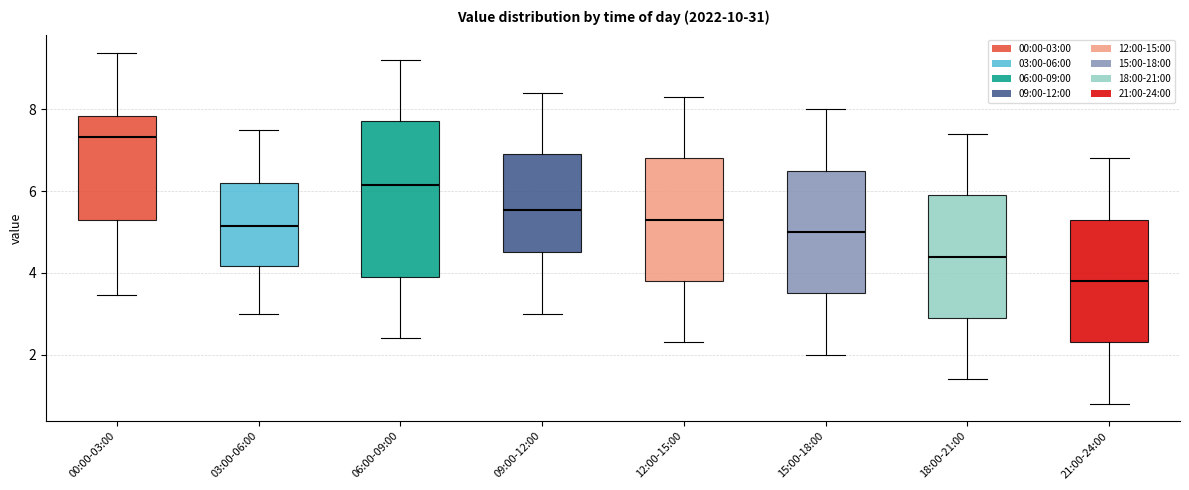

Reading left to right, transcribe this box plot: for each box, give where its median line is, the range the box spans, and where its two whiskers end, as read against the y-axis. The values are not printed on the chart, so give them approximately, as read against the axis.

00:00-03:00: median 7.4, box 5.4 to 7.8, whiskers 3.4 to 9.4
03:00-06:00: median 5.2, box 4.2 to 6.2, whiskers 3.0 to 7.6
06:00-09:00: median 6.2, box 4.0 to 7.8, whiskers 2.4 to 9.2
09:00-12:00: median 5.6, box 4.6 to 7.0, whiskers 3.0 to 8.4
12:00-15:00: median 5.4, box 3.8 to 6.8, whiskers 2.4 to 8.4
15:00-18:00: median 5.0, box 3.6 to 6.6, whiskers 2.0 to 8.0
18:00-21:00: median 4.4, box 3.0 to 6.0, whiskers 1.4 to 7.4
21:00-24:00: median 3.8, box 2.4 to 5.4, whiskers 0.8 to 6.8